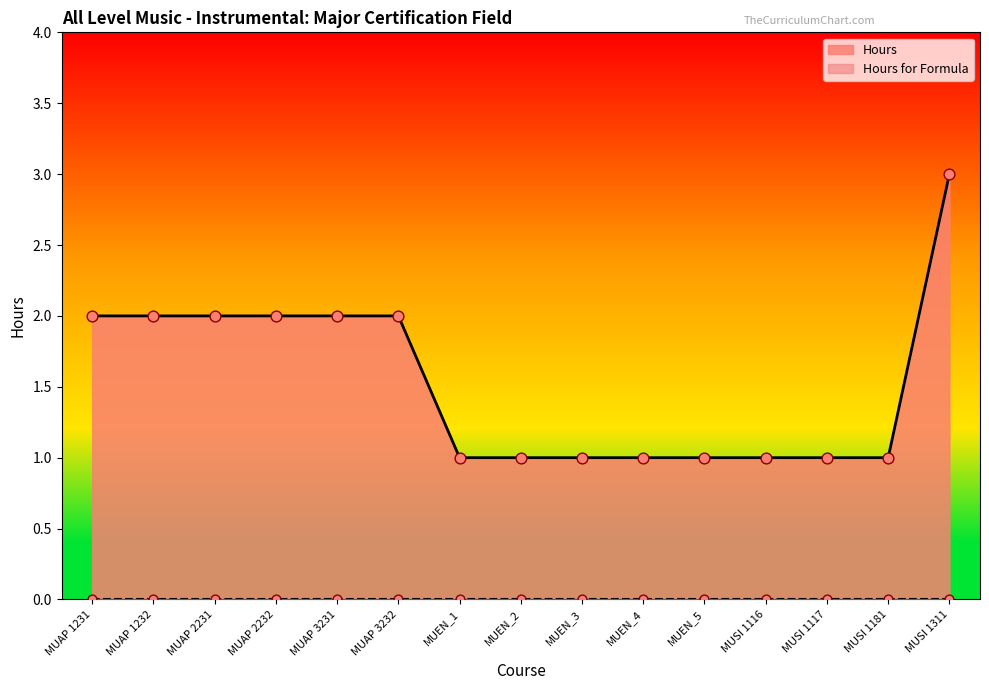

Which has a higher value, MUAP 1231 or MUEN_5?

MUAP 1231